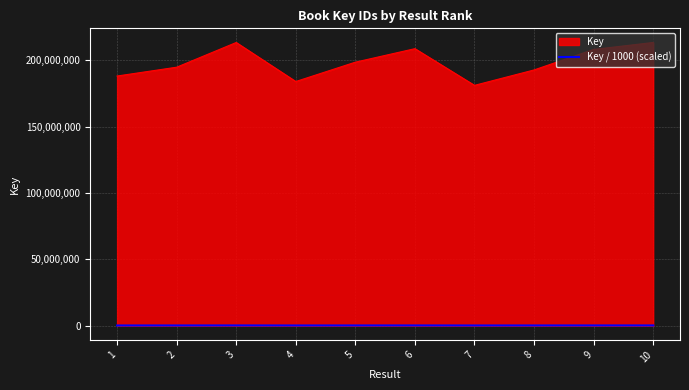

Rank the series by their average value, from highest to lowest.

Key, Key / 1000 (scaled)